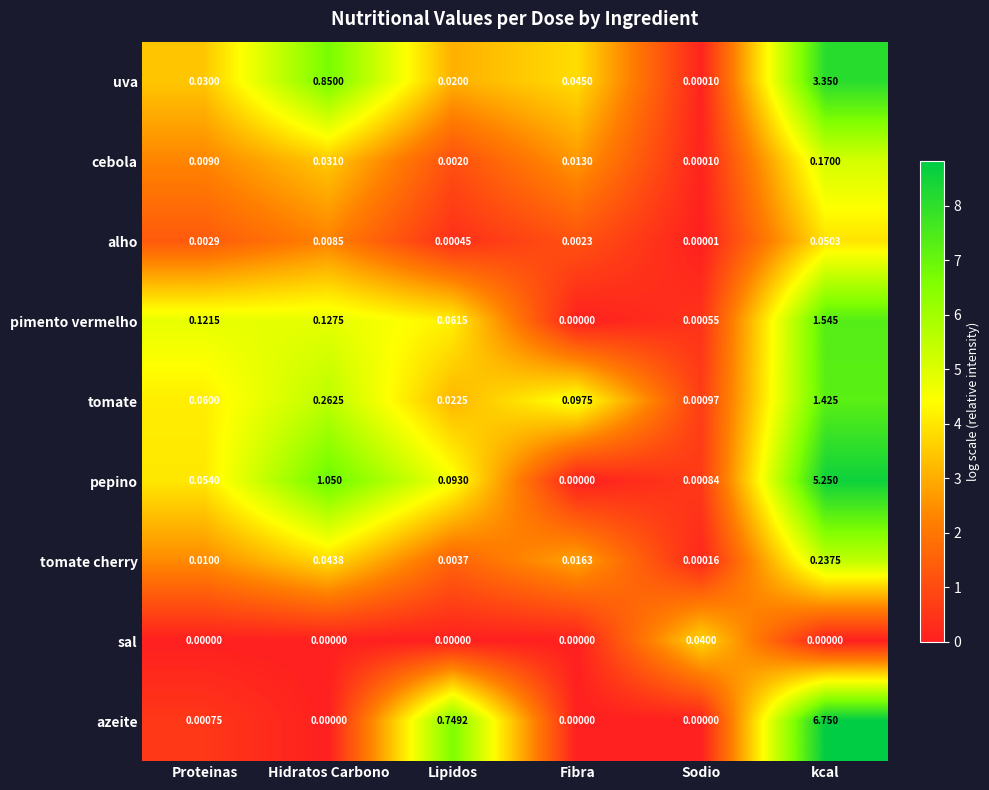

List the series in order of their peak value, highest first.

azeite, pepino, uva, pimento vermelho, tomate, tomate cherry, cebola, alho, sal